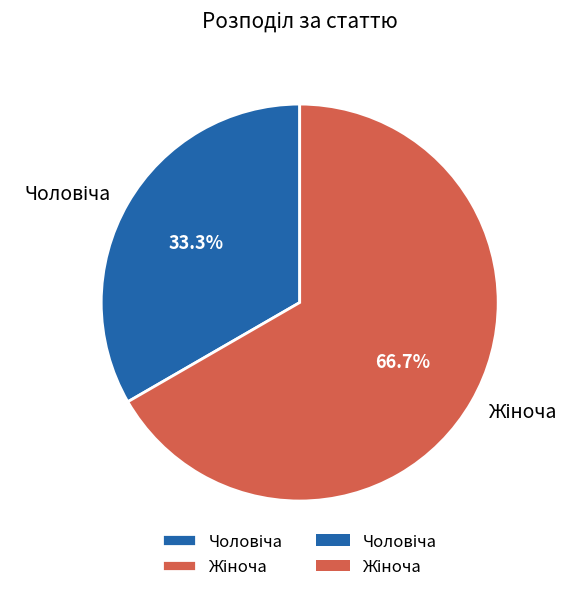

Does any single category account for the majority?

Yes